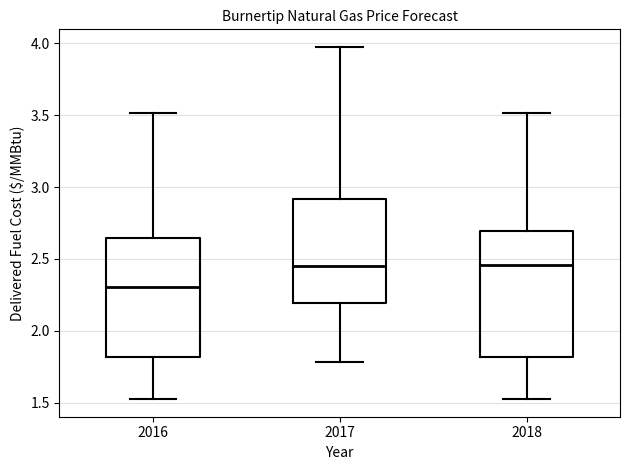

Reading left to right, read every box against the y-axis: the position of its median line, the range the box covers, and the ends of its whiskers. The values are not printed on the chart, so give them approximately, as read against the axis.

2016: median 2.30, box 1.80 to 2.65, whiskers 1.55 to 3.50
2017: median 2.45, box 2.20 to 2.90, whiskers 1.80 to 3.95
2018: median 2.45, box 1.80 to 2.70, whiskers 1.55 to 3.50